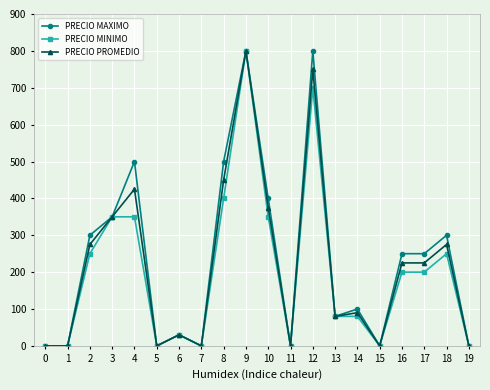

What is the value of the PRECIO MAXIMO point at the 17th from the left?

250